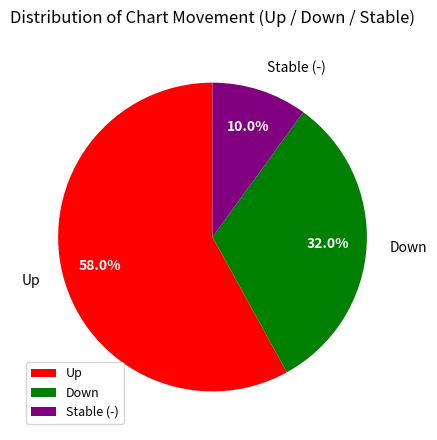

Rank the categories by value from lowest to highest.

Stable (-), Down, Up